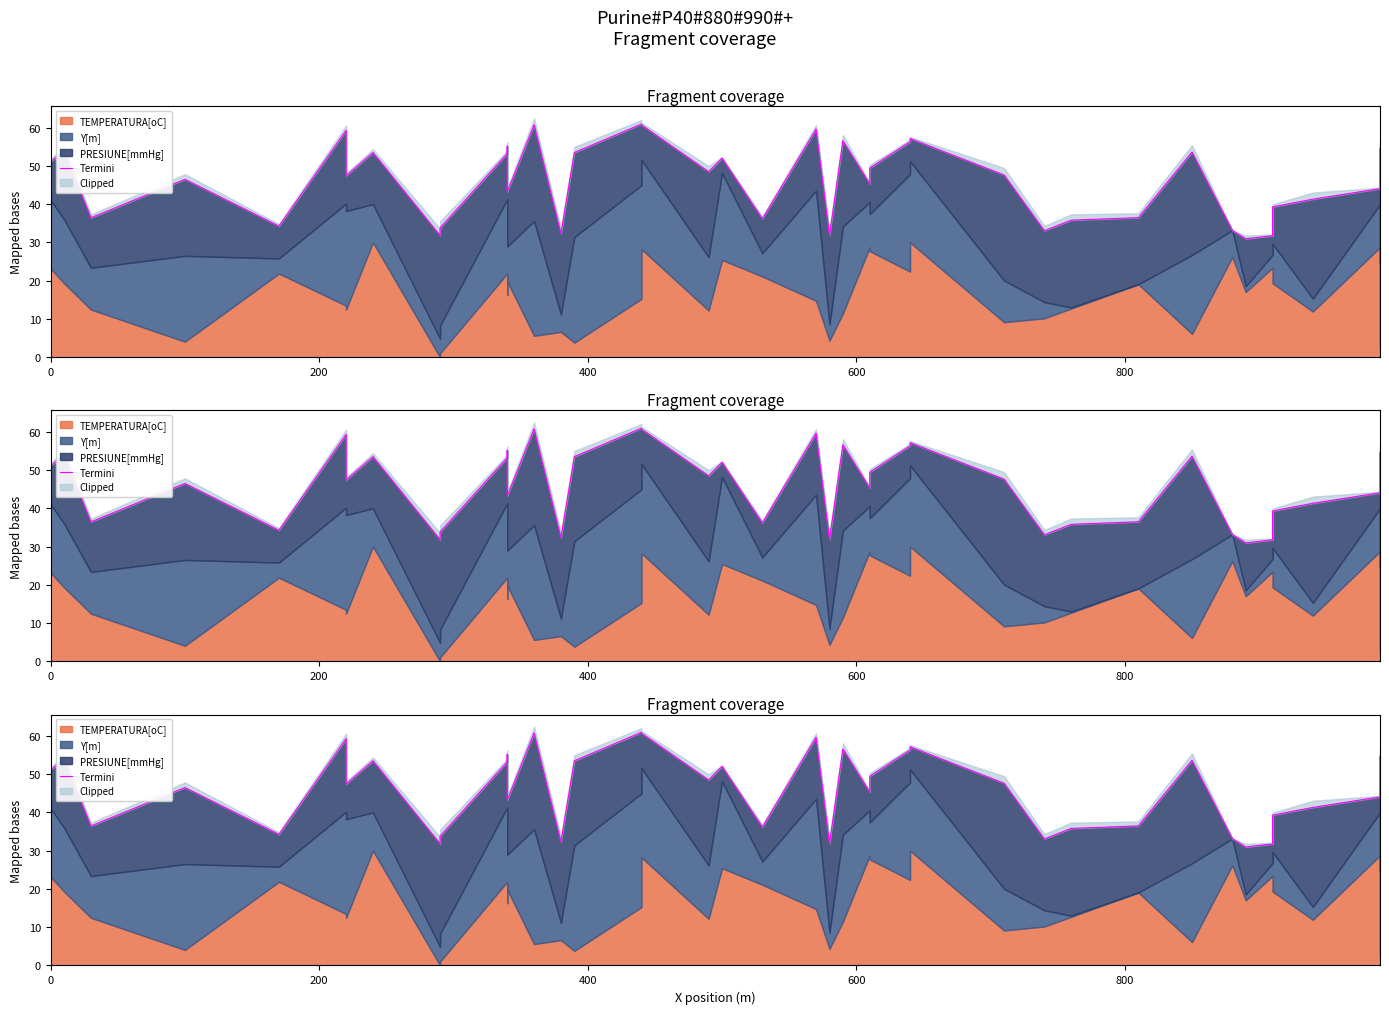

What position from the right is 0?

40